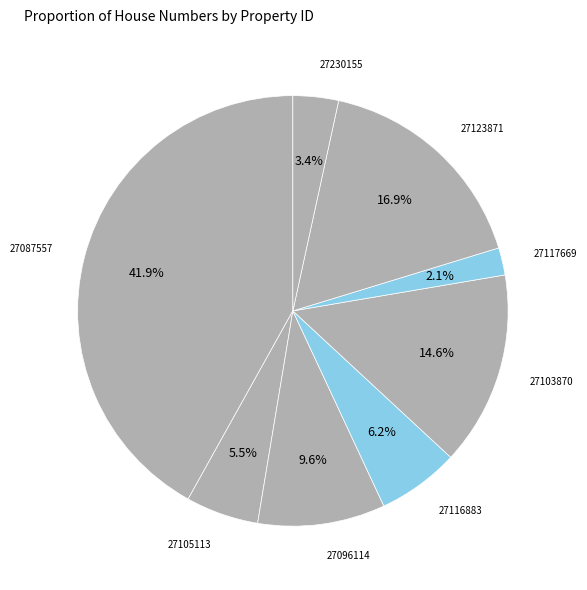

How many slices are in this pie chart?

8